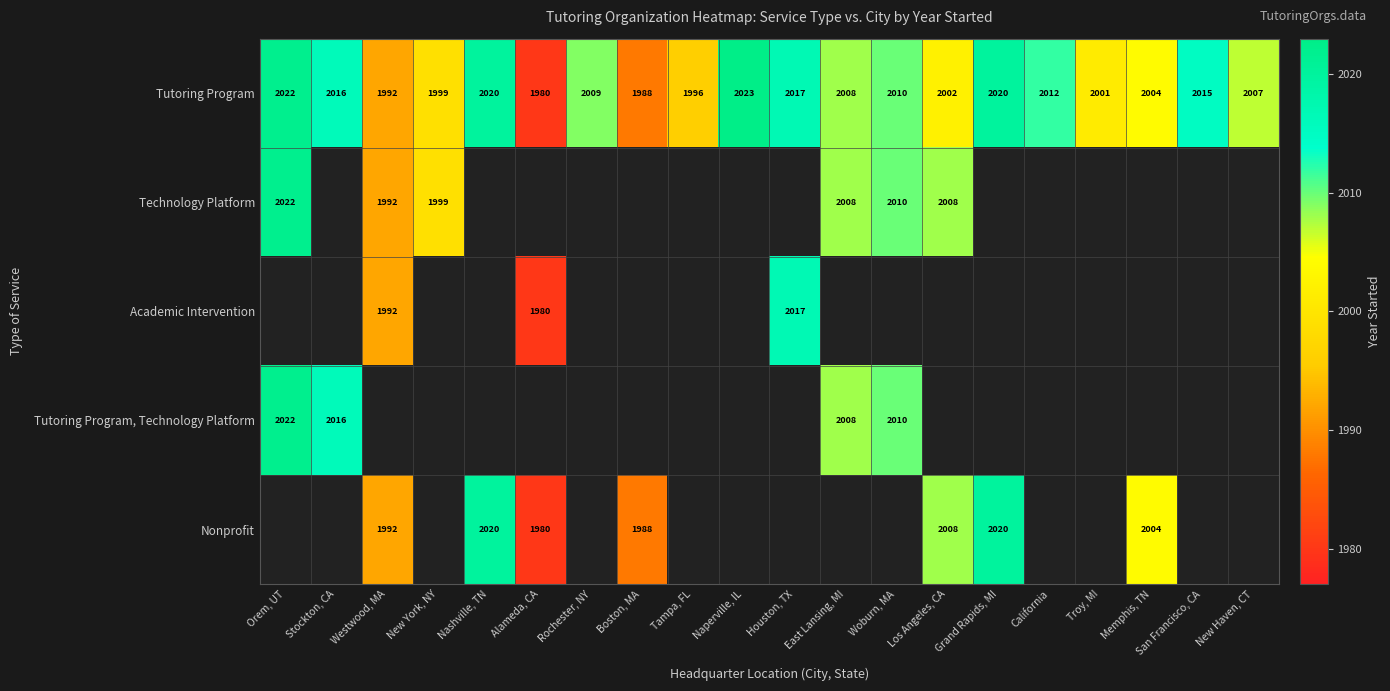

Between New York, NY and Nashville, TN, which is larger?

Nashville, TN